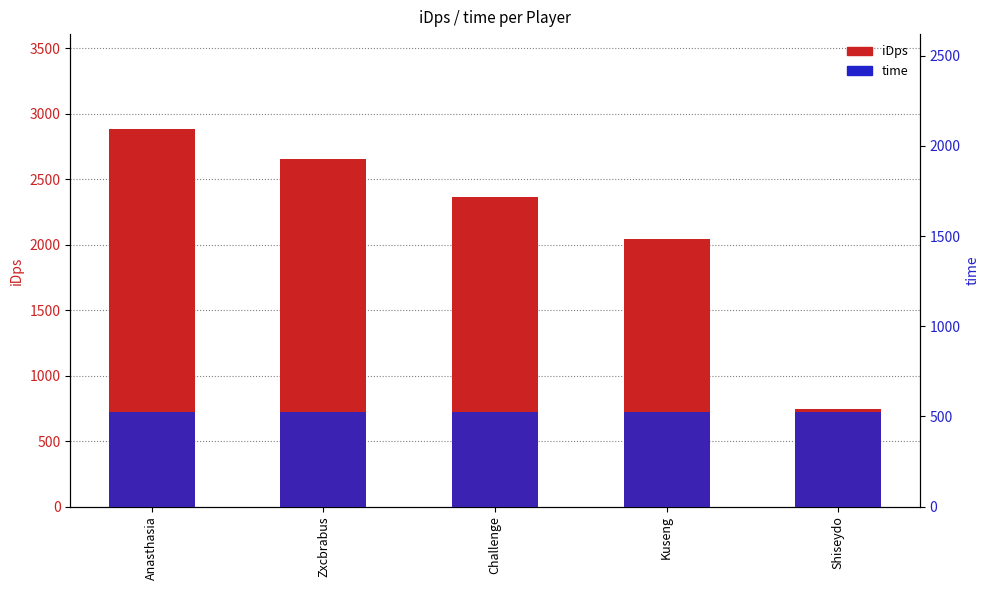

Rank the series by their average value, from lowest to highest.

time, iDps